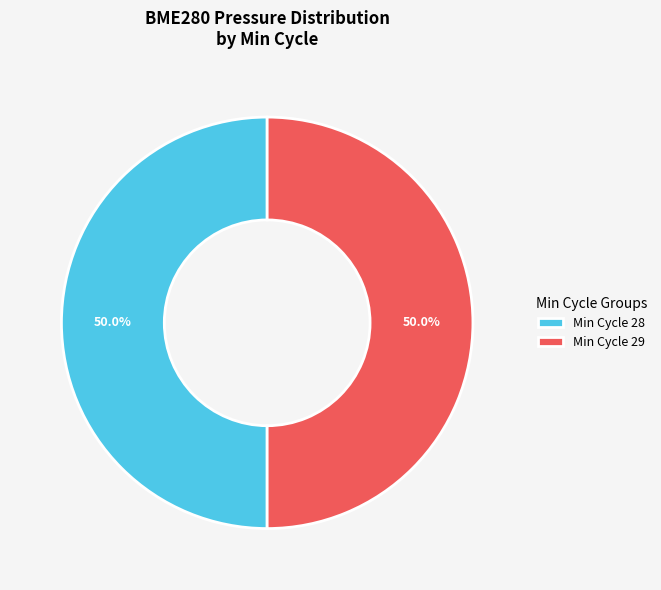

Approximately how many times larger is the value at Min Cycle 28 compared to Min Cycle 29?

1.0